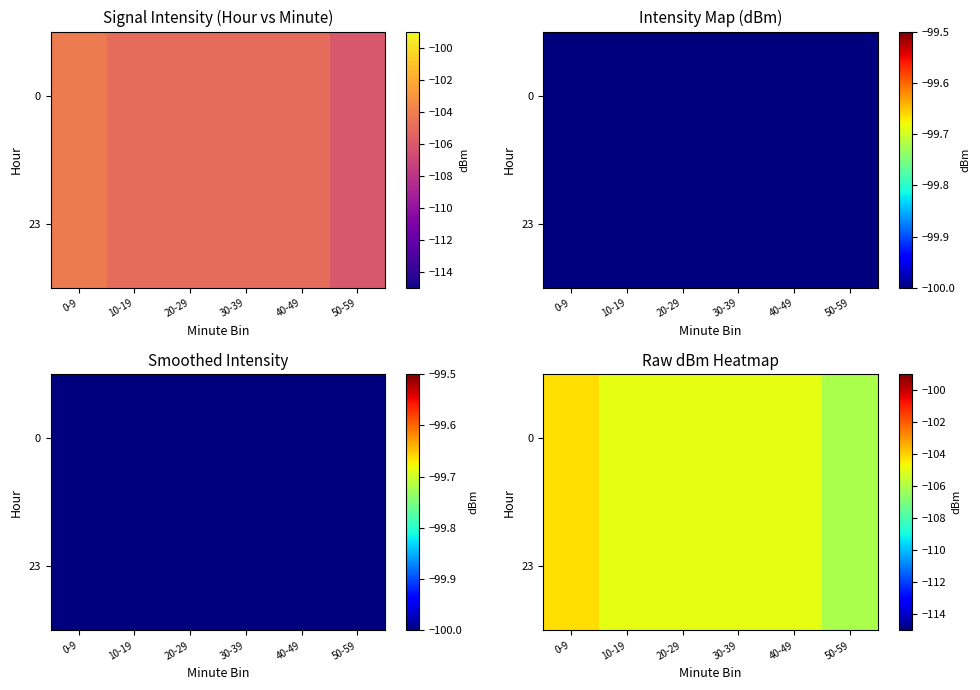

True or false: 0 has a value of -106.1 at 50-59.

True